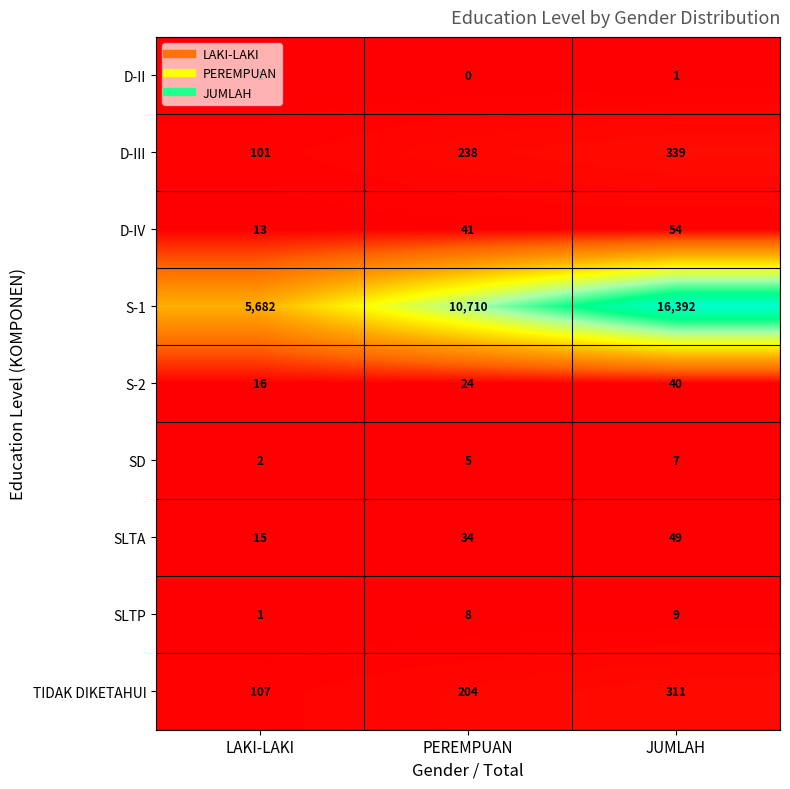

At how many categories does at least one series exceed 1380?

3